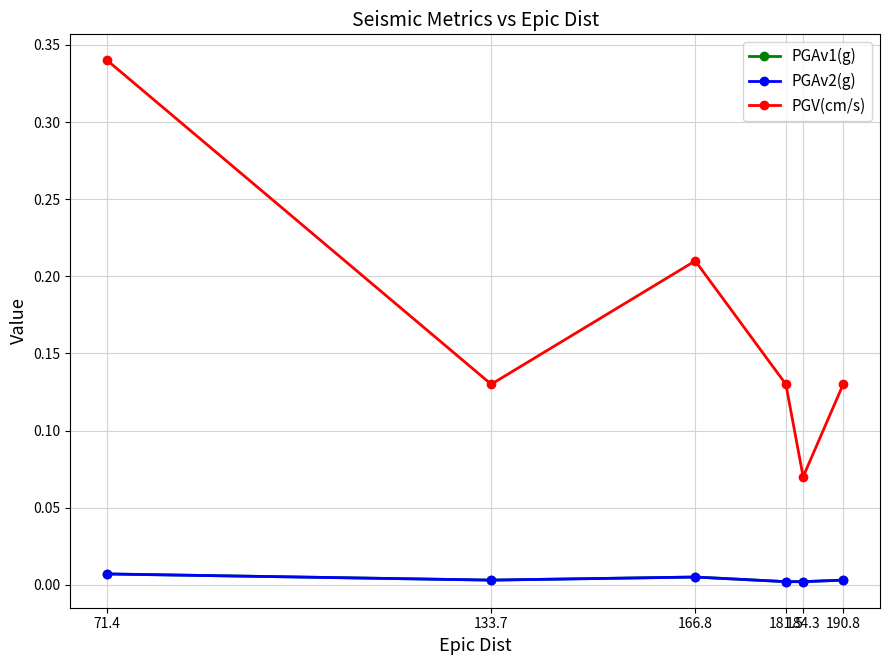

How many interior local valleys does the PGAv1(g) series have?

1